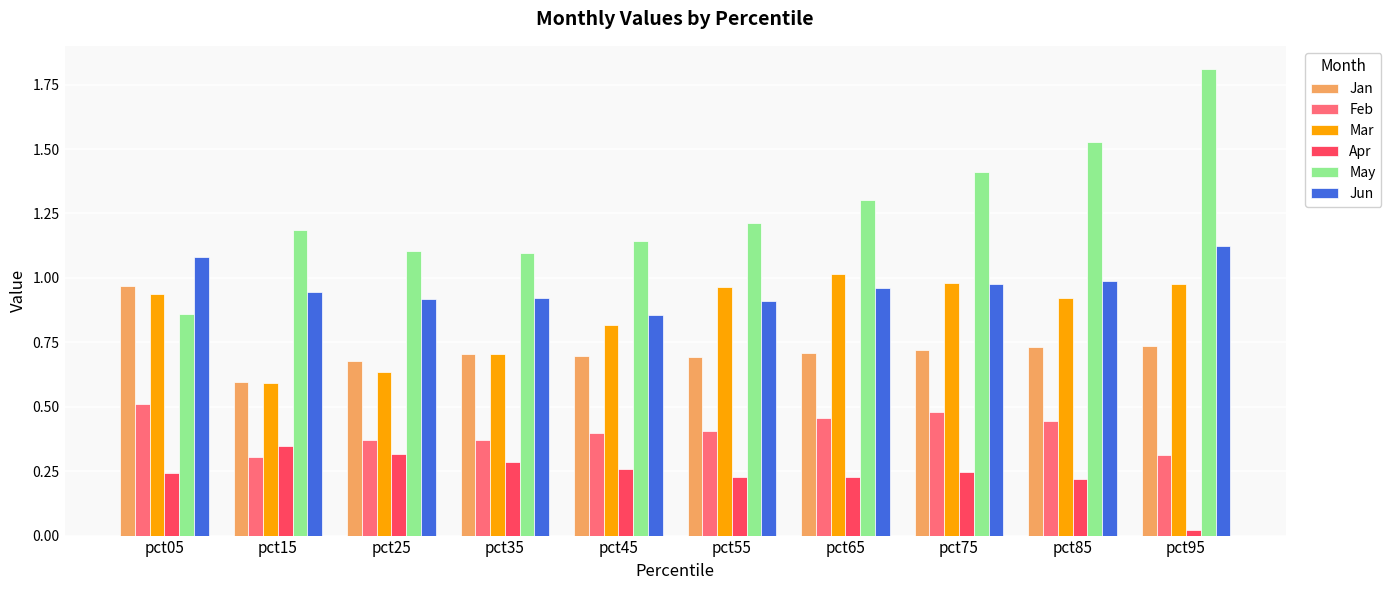

Are the bars grouped side by side (vs. stacked)?

Yes